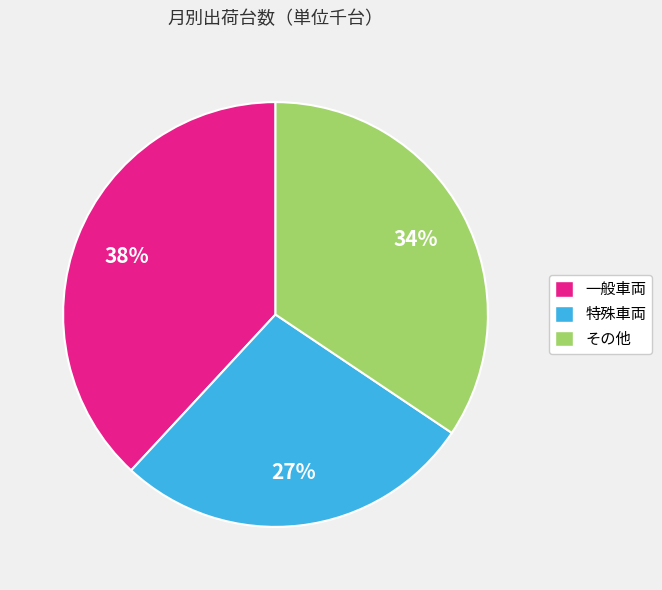

To the nearest percent, what is the difference between the その他 and 一般車両 slice percentages?

4%